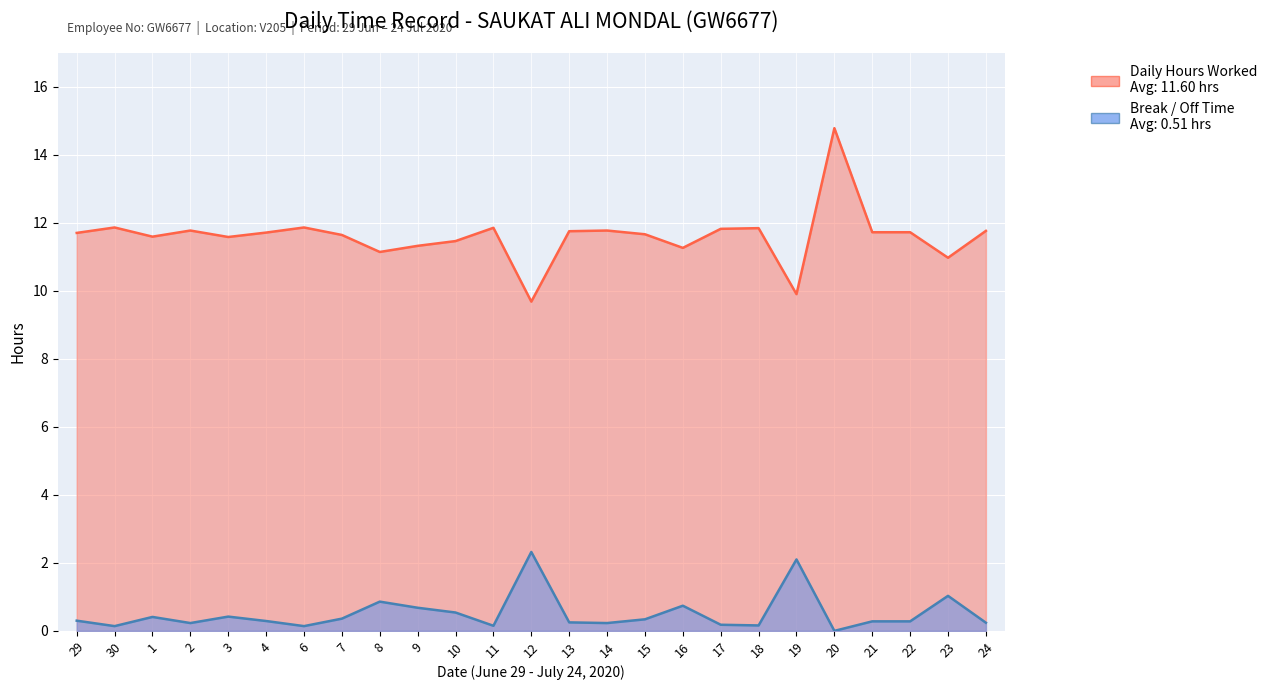

Which series changed the most between 12 and 23?

Daily Hours Worked